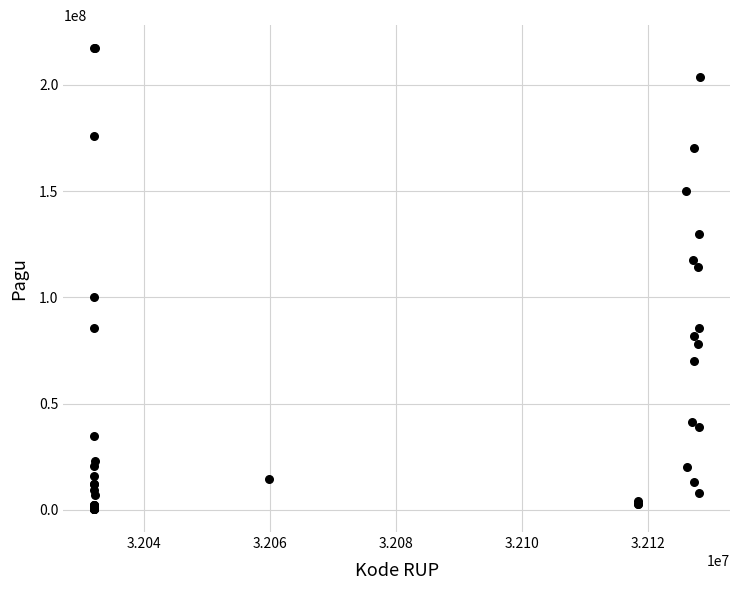

What Y value in the scatter plot is closest to 108830000?

114296000